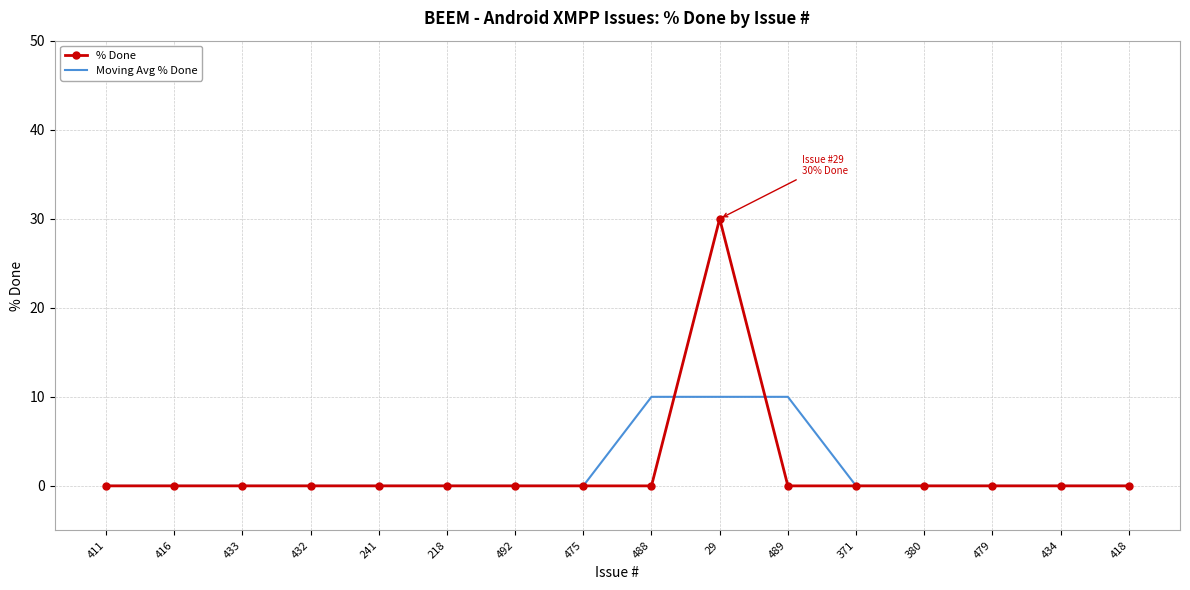

Is it true that % Done equals -13 at 479?

False